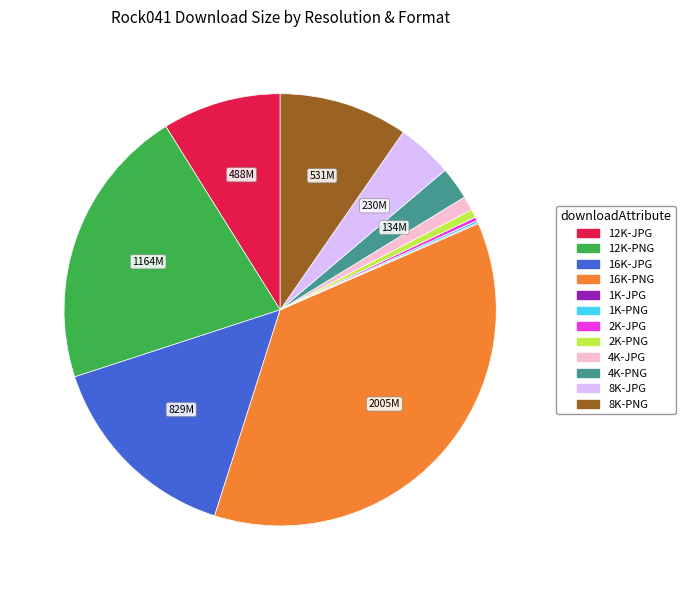

What is the ratio of the value at 12K-PNG to the value at 16K-JPG?

1.4